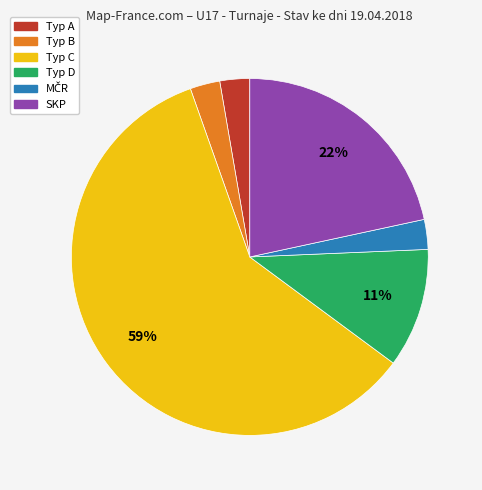

To the nearest percent, what is the average slice percentage?

17%